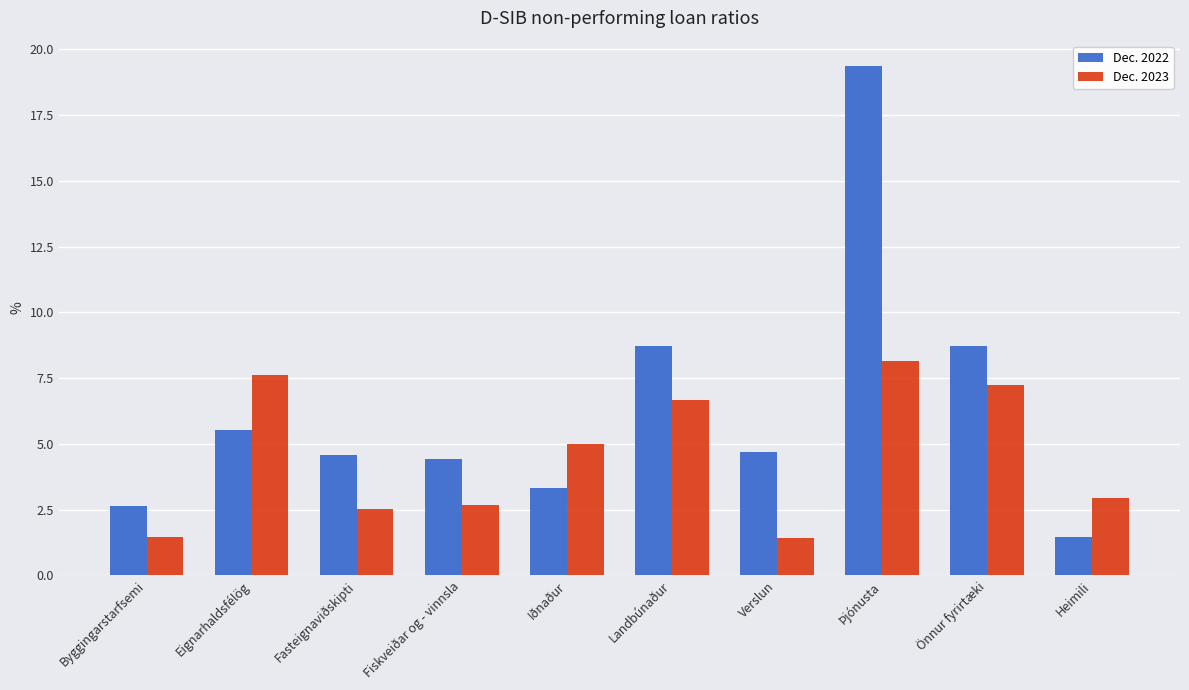

What is the minimum value for Dec. 2022?

1.4